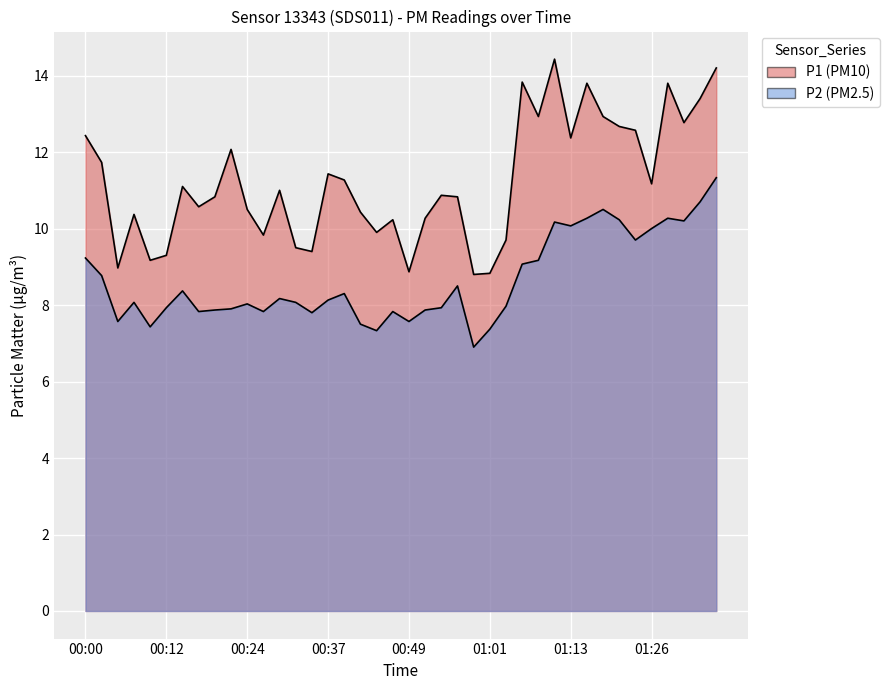

True or false: P2 has more than 2 points higher than both neighbors.

True